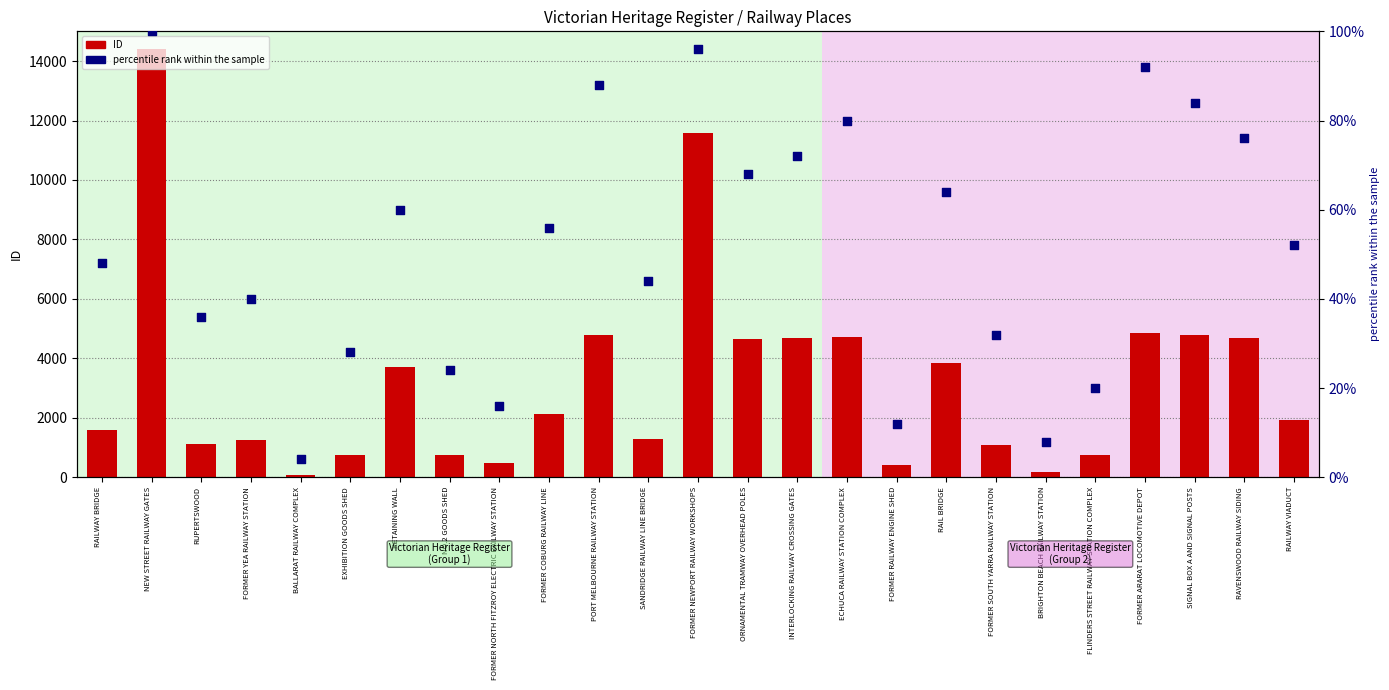

At which category is the sum across all series the highest?

NEW STREET RAILWAY GATES